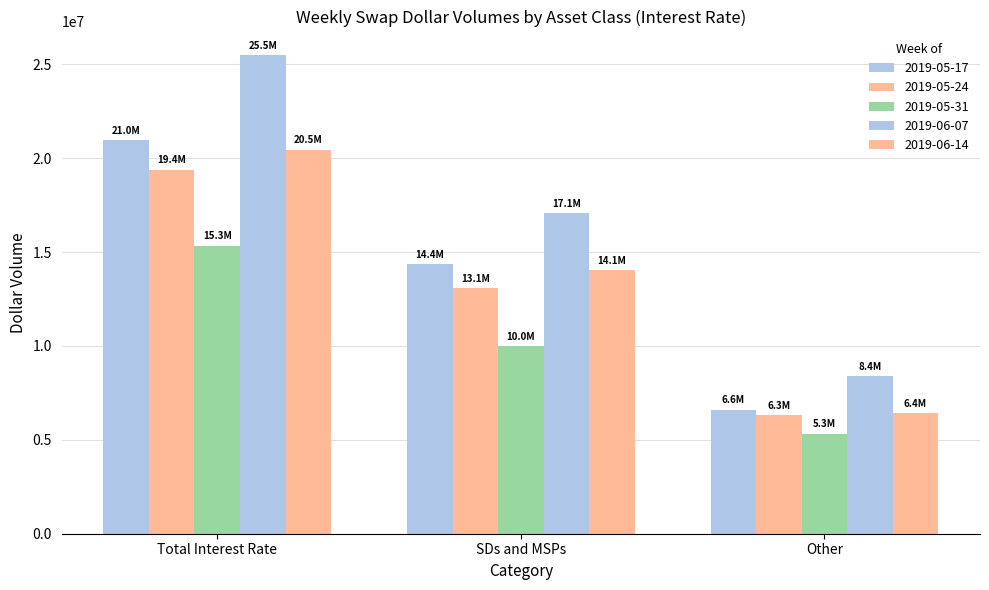

How many distinct data groups are displayed?

5